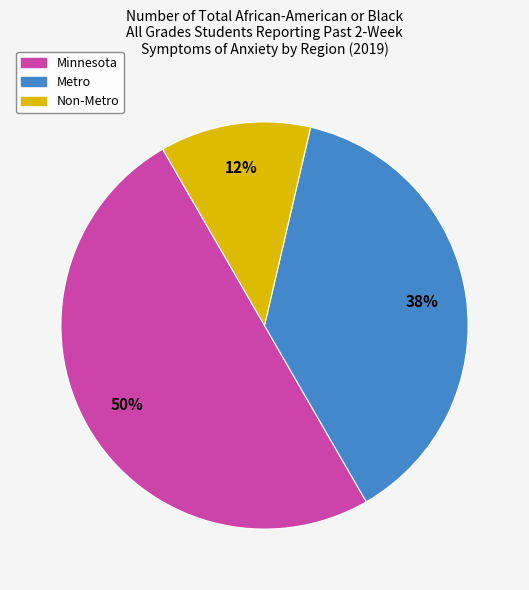

How many segments does this pie chart have?

3